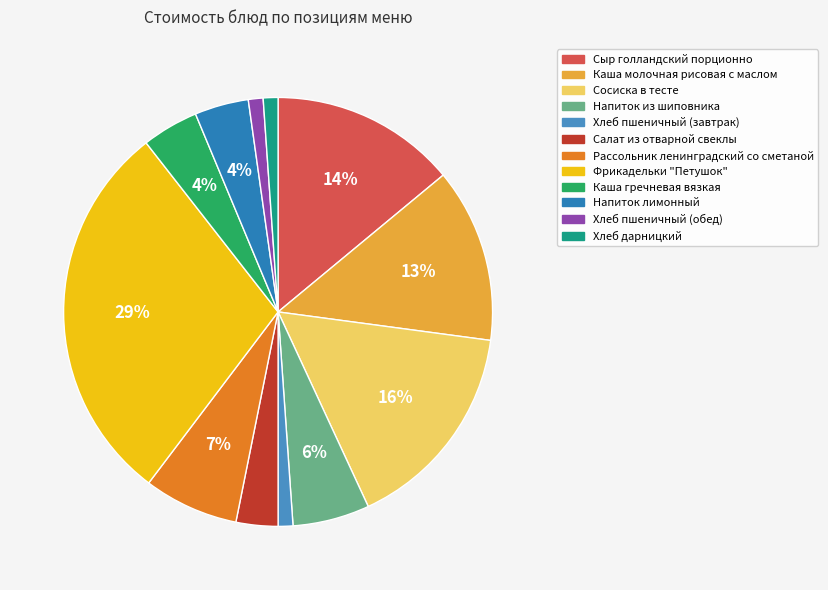

What percentage do Хлеб пшеничный (завтрак) and Каша молочная рисовая с маслом together represent?

14.2%